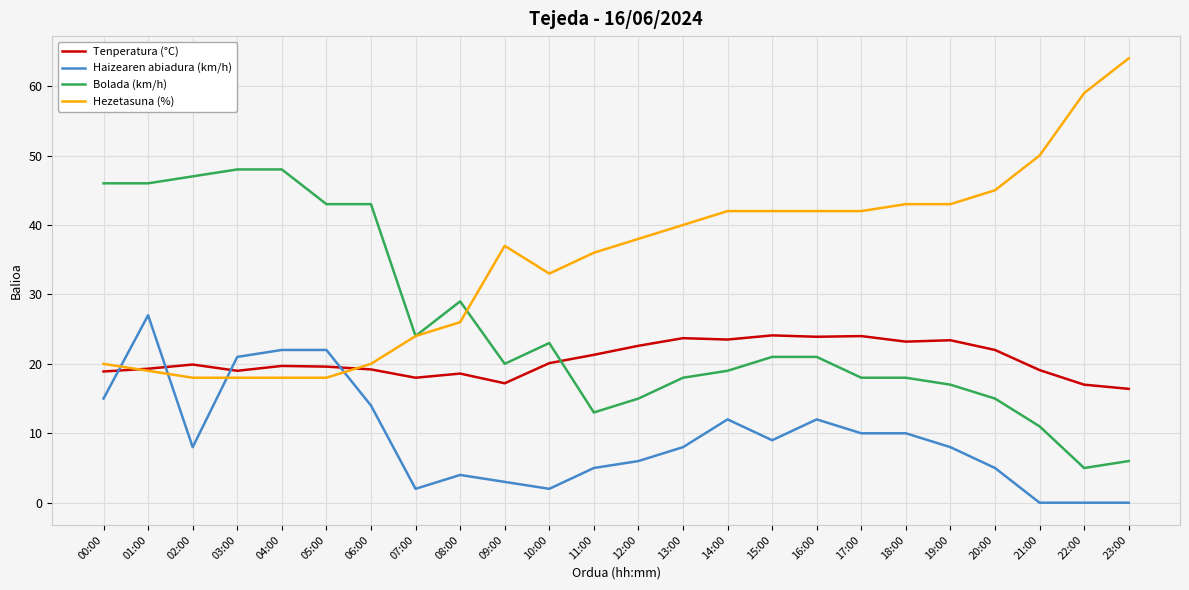

Which label corresponds to the largest value in the chart?

23:00